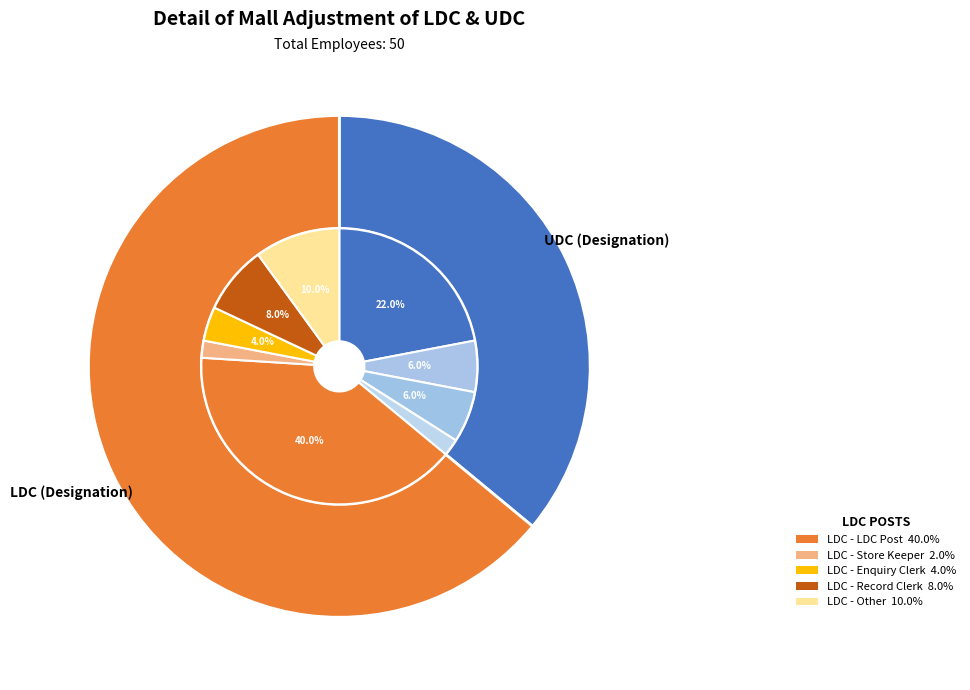

Does LDC (Designation) represent more than half of the total?

Yes